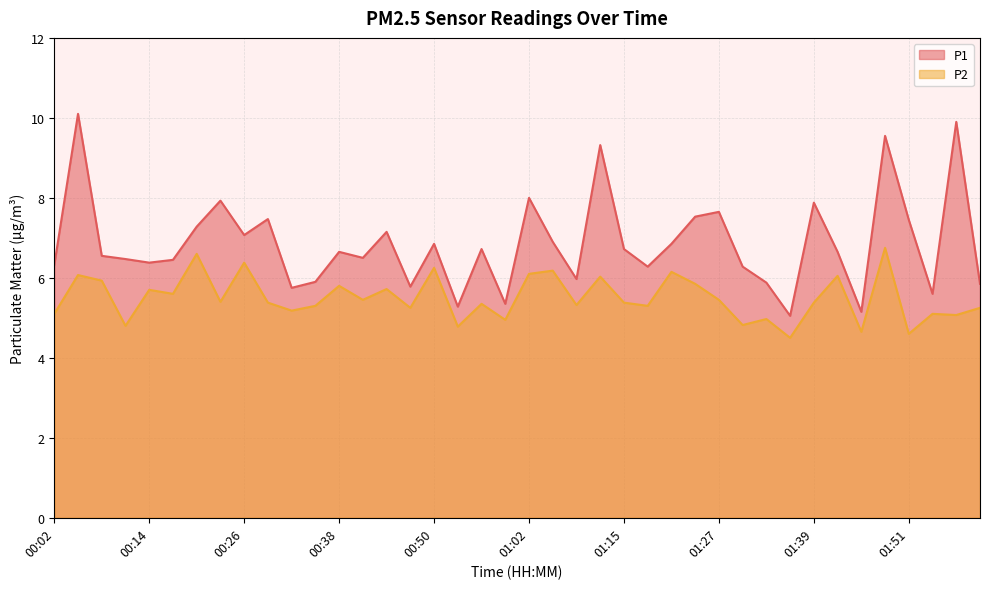

At 00:29, list the series in order from smallest to largest.

P2, P1